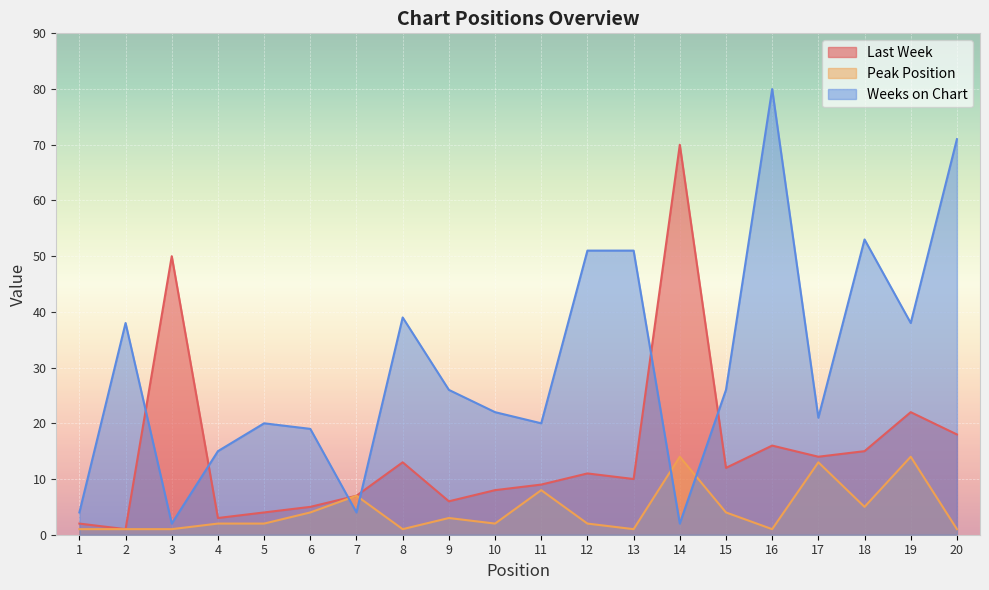

How many times do Peak Position and Weeks on Chart cross each other?

4